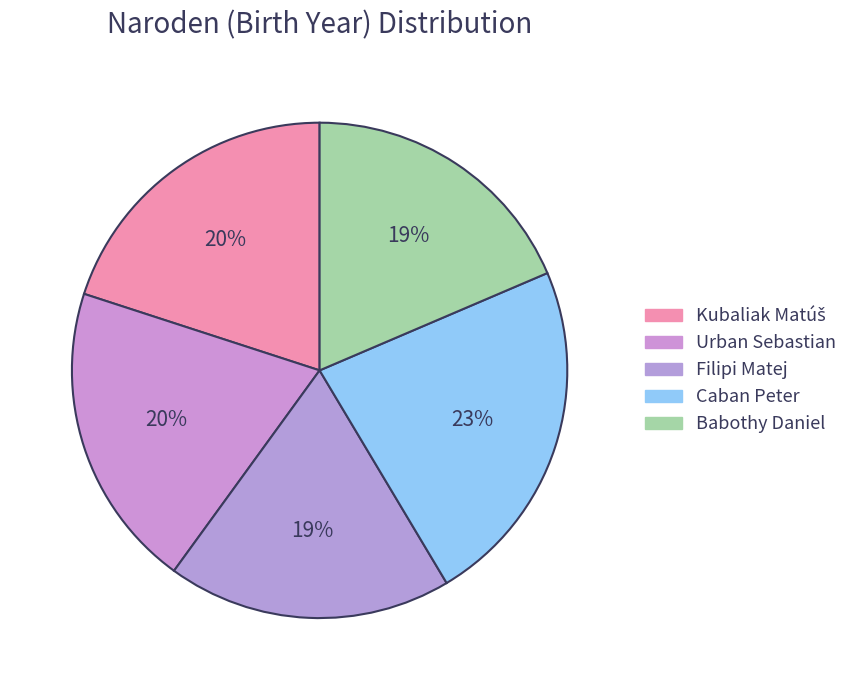

How many segments does this pie chart have?

5